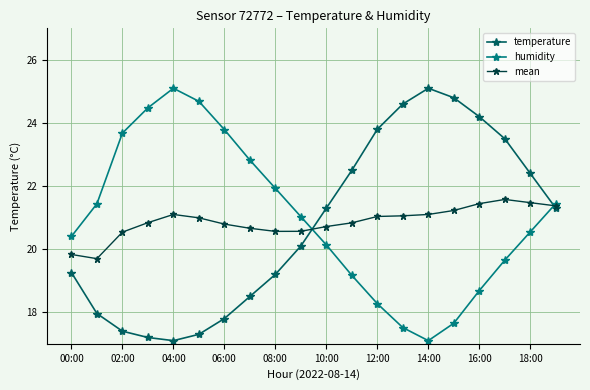

What is the minimum value shown in the chart?

17.1